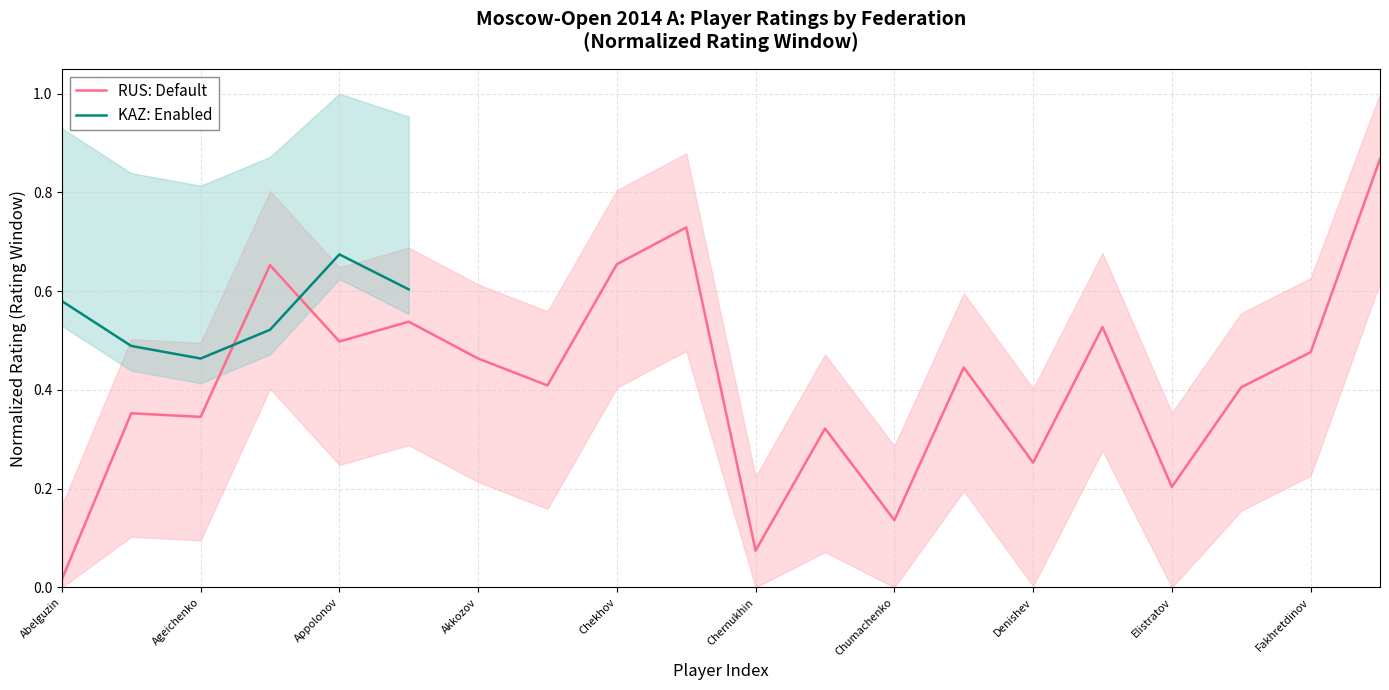

Rank the categories by value from lowest to highest.

Abelguzin, Chernukhin, Chumachenko, Elistratov, Denishev, Chernyuk, Ageichenko, Afanasiev, Faizrakhmanov, Bublei, Demianjuk, Akkozov, Fakhretdinov, Appolonov, Duzhakov, Arslanov, Alekseenko, Chekhov, Chernobay, Frolyanov